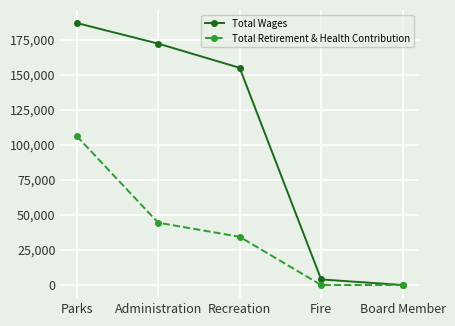

Rank the series by their average value, from highest to lowest.

Total Wages, Total Retirement & Health Contribution